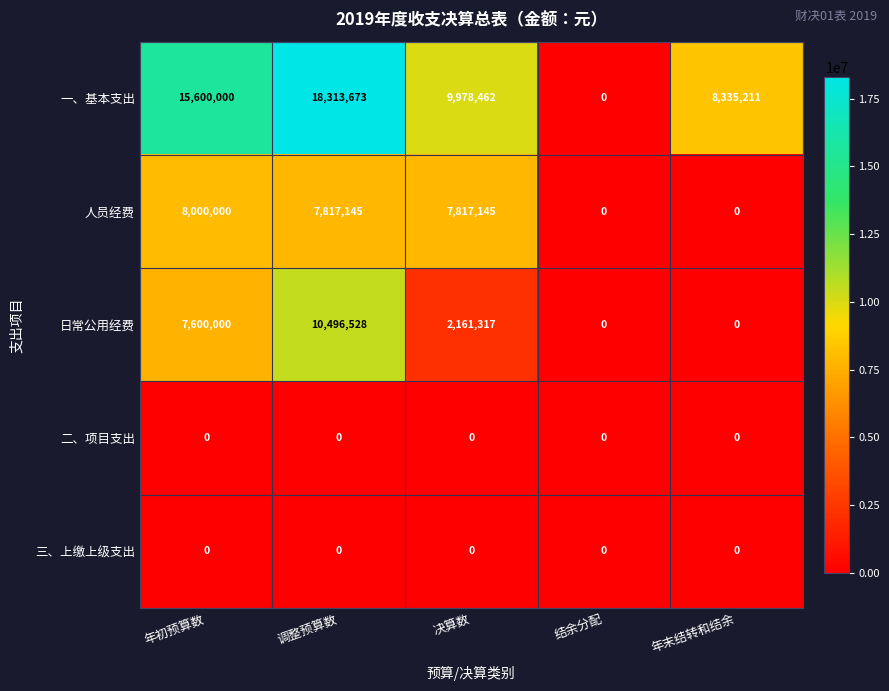

What is the difference between the highest and lowest values at 年初预算数?

15600000